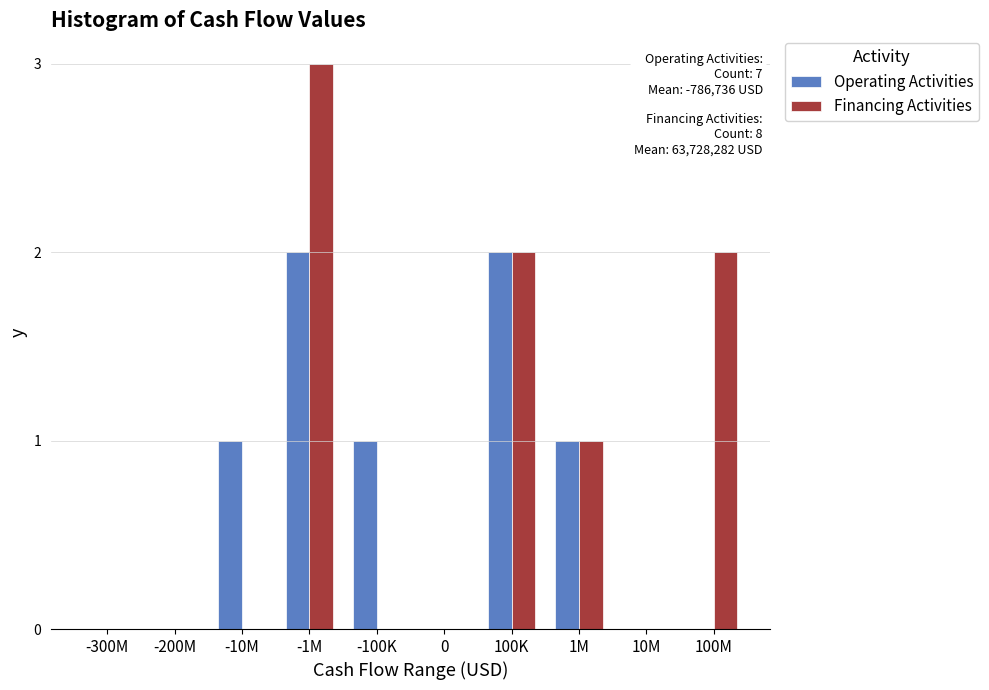

Reading left to right, what are all the values shown in this chart?

Operating Activities: -300M=0	-200M=0	-10M=1	-1M=2	-100K=1	0=0	100K=2	1M=1	10M=0	100M=0
Financing Activities: -300M=0	-200M=0	-10M=0	-1M=3	-100K=0	0=0	100K=2	1M=1	10M=0	100M=2